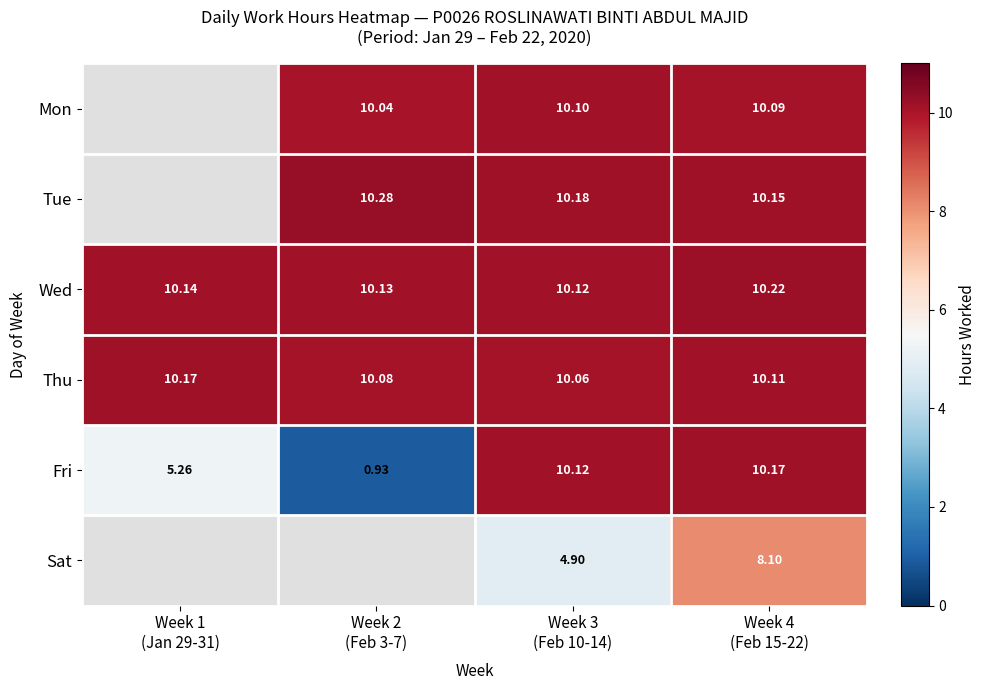

Where does the Mon series first go above 10?

Week 2 (Feb 3-7)